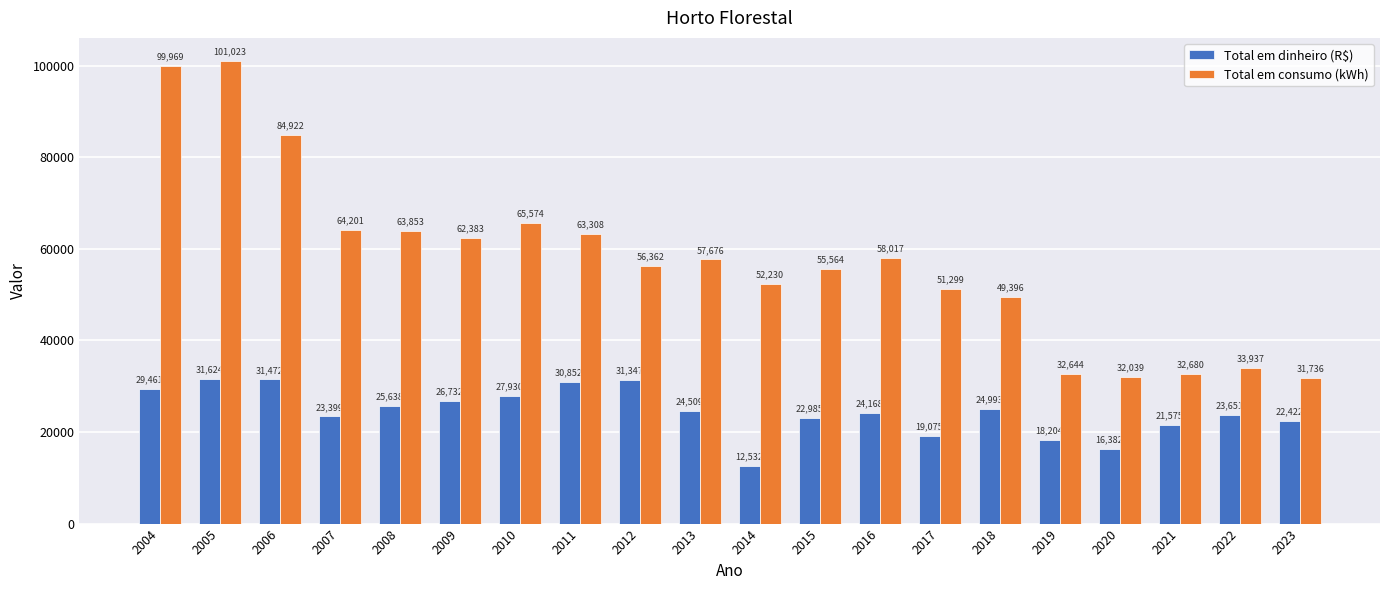

What is the value of the Total em dinheiro (R$) bar at the 12th from the left?

22985.1